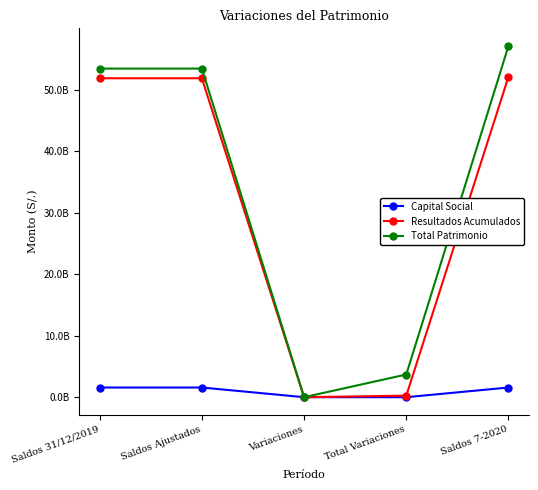

What are all the series names shown in the legend?

Capital Social, Resultados Acumulados, Total Patrimonio